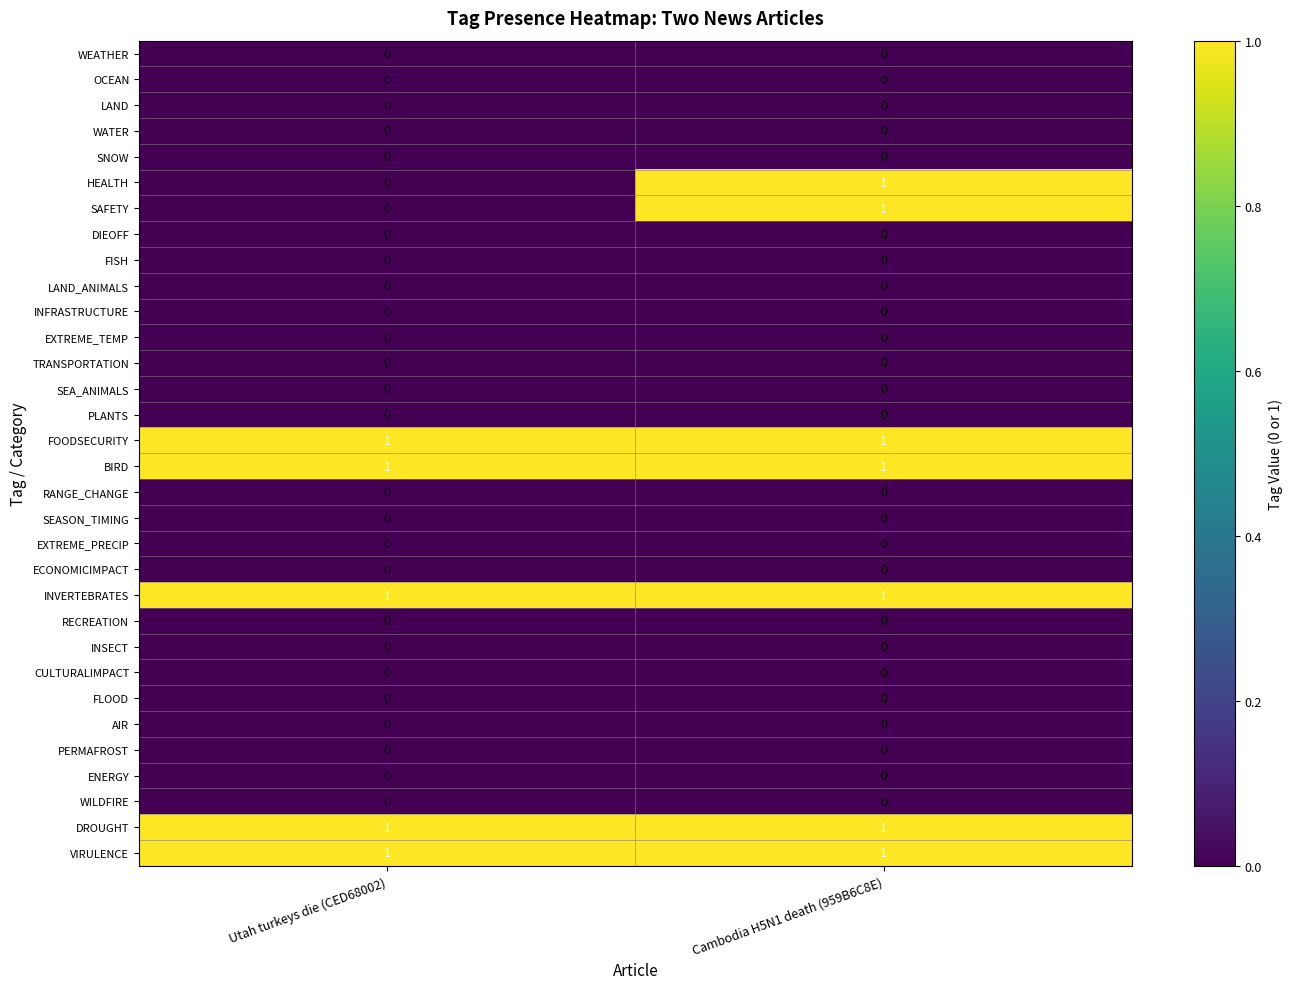

List the labels in order of HEALTH value, smallest first.

Utah turkeys die (CED68002), Cambodia H5N1 death (959B6C8E)